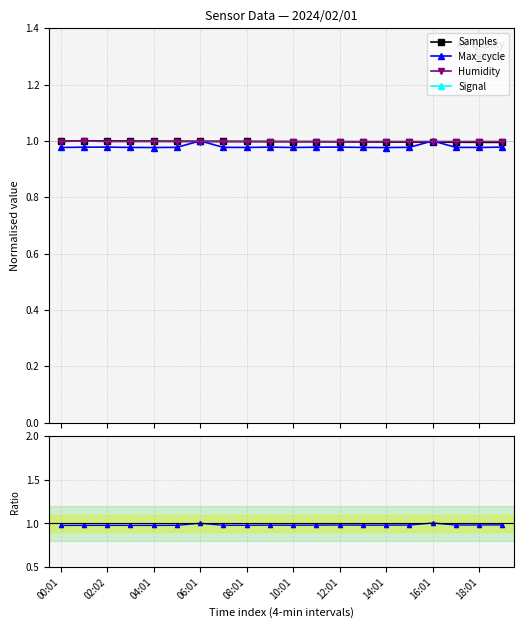

Is it true that Humidity equals 1.0 at 13?

True